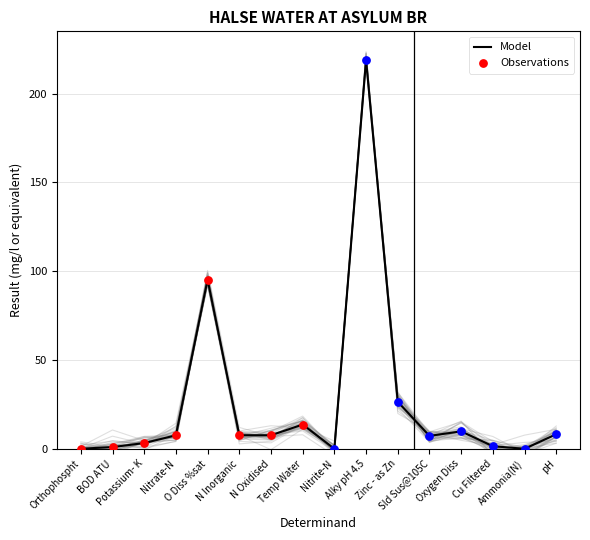

Between N Inorganic and Oxygen Diss, which is larger?

Oxygen Diss